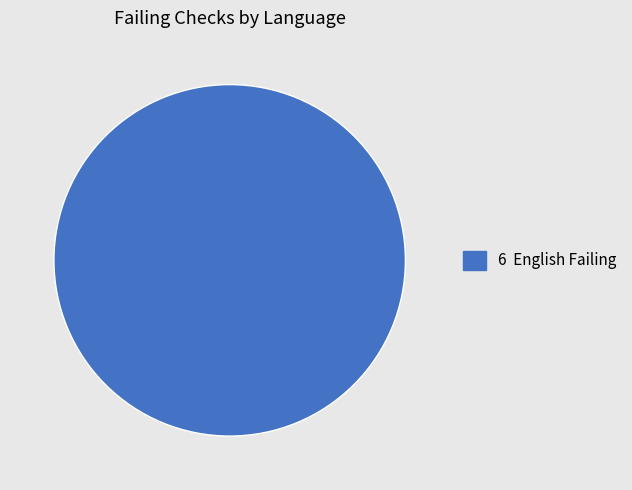

Does any single category account for the majority?

Yes